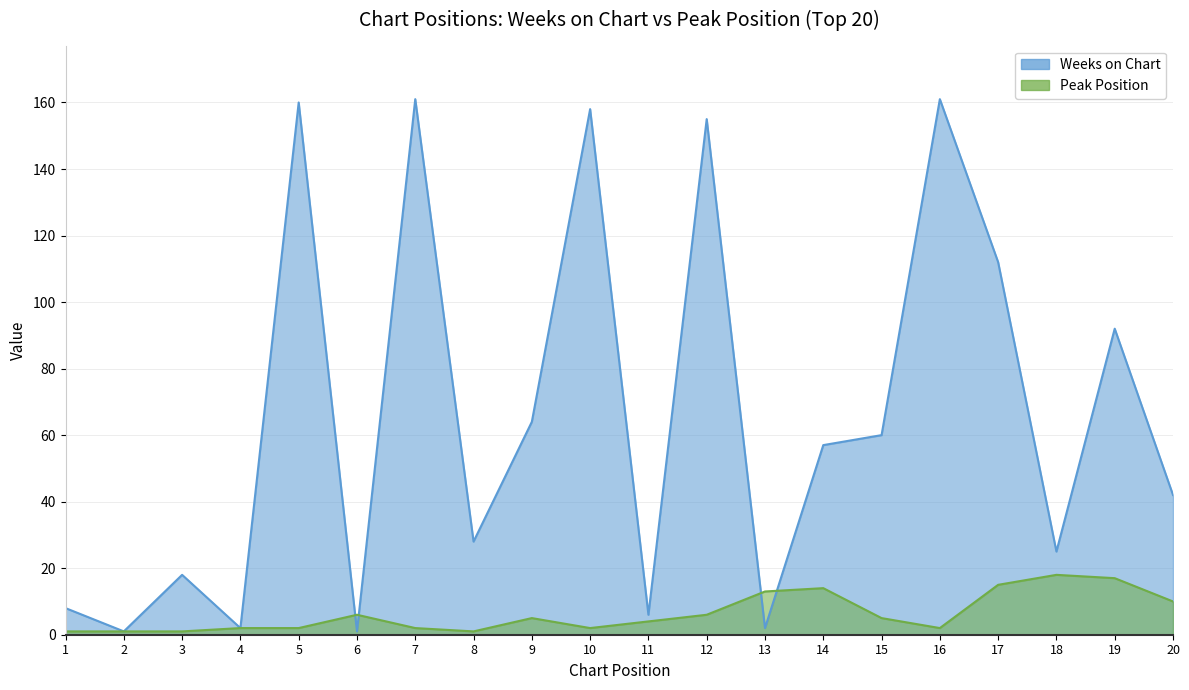

What are all the series names shown in the legend?

Weeks on Chart, Peak Position